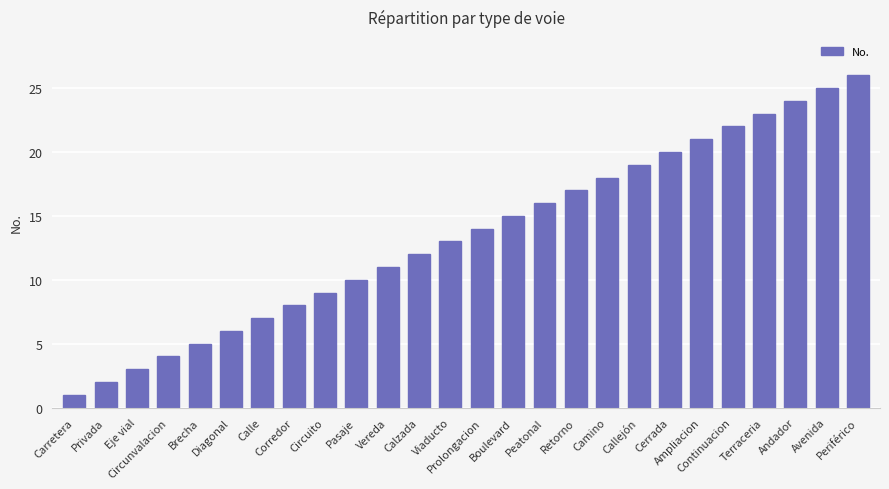

Reading left to right, extract all data points from this chart.

Carretera=1	Privada=2	Eje vial=3	Circunvalacion=4	Brecha=5	Diagonal=6	Calle=7	Corredor=8	Circuito=9	Pasaje=10	Vereda=11	Calzada=12	Viaducto=13	Prolongacion=14	Boulevard=15	Peatonal=16	Retorno=17	Camino=18	Callejón=19	Cerrada=20	Ampliacion=21	Continuacion=22	Terraceria=23	Andador=24	Avenida=25	Periférico=26